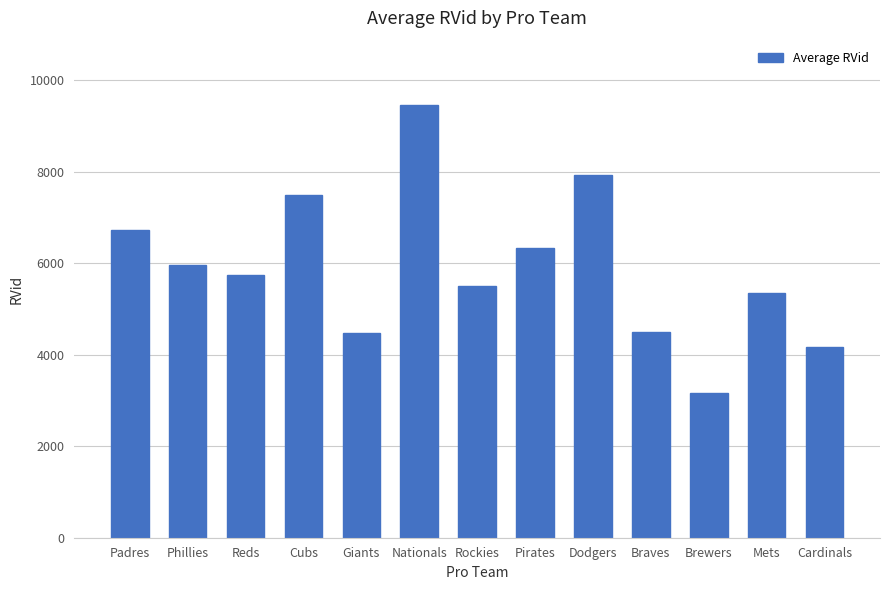

What is the change in value from Phillies to Brewers?

-2790